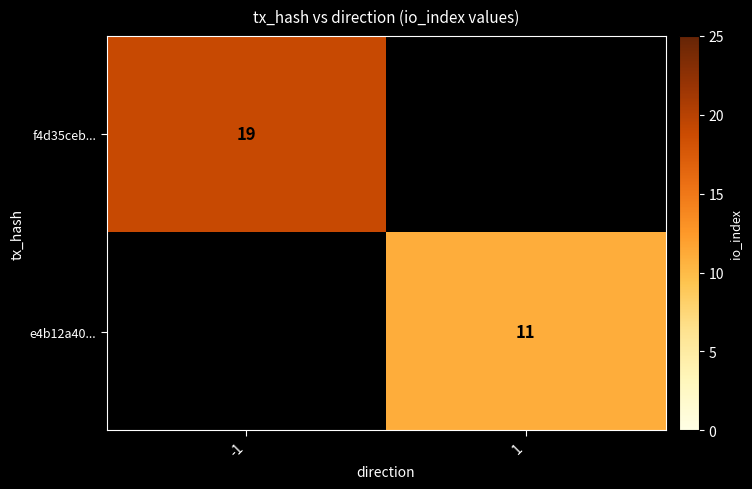

The value of e4b12a40... at 1 is 16. True or false?

False